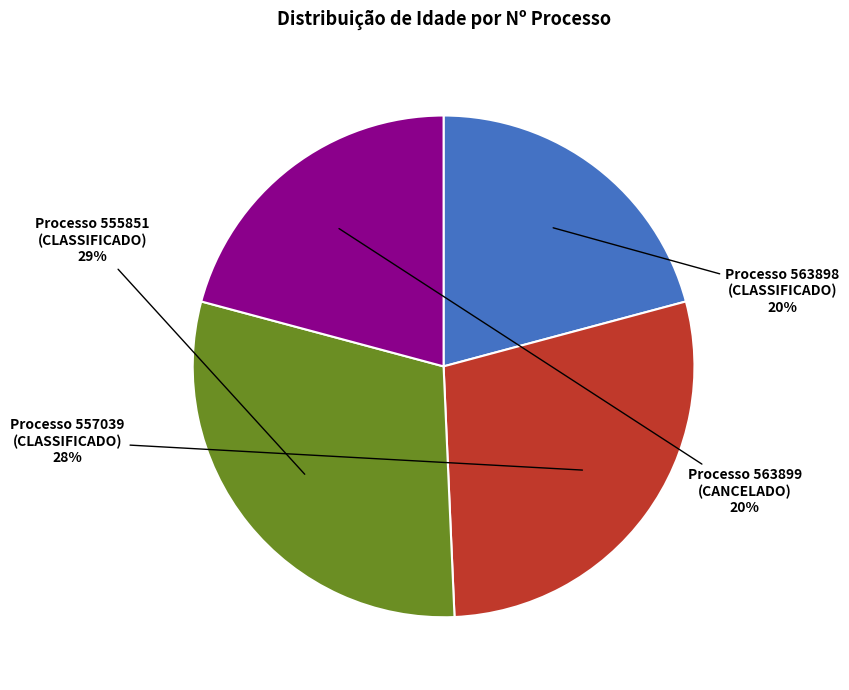

Does 563898 represent more than half of the total?

No